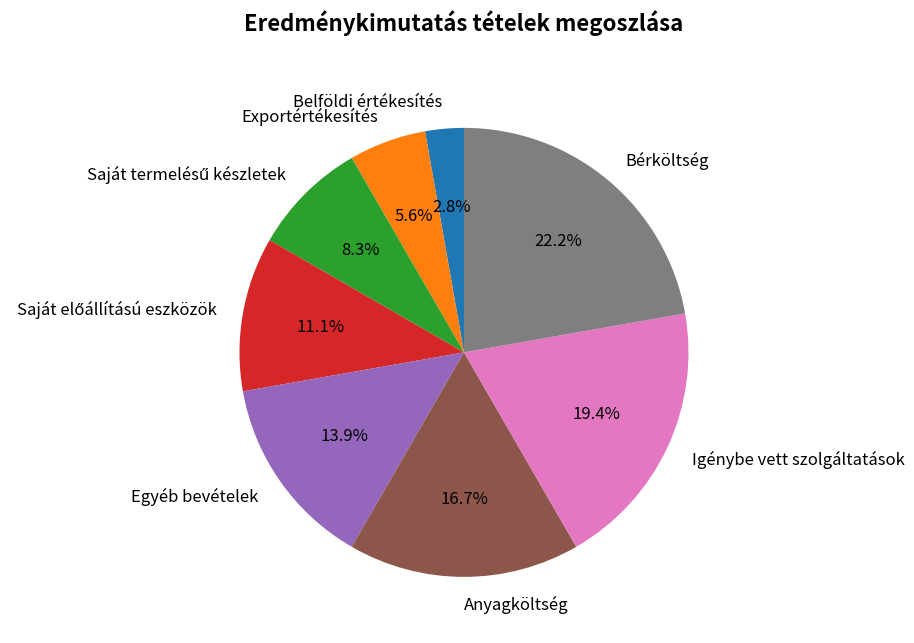

Is there any slice that represents more than half of the pie?

No